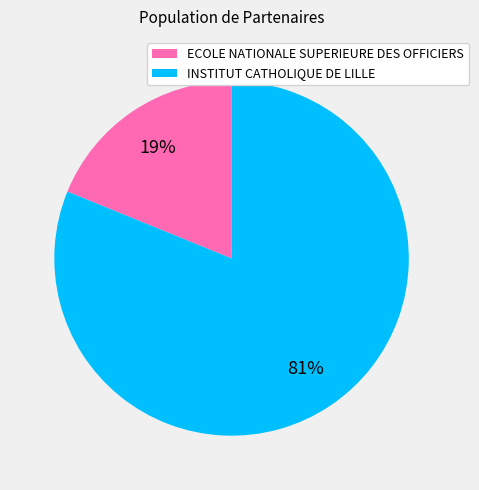

To the nearest percent, what is the difference between the INSTITUT CATHOLIQUE DE LILLE and ECOLE NATIONALE SUPERIEURE DES OFFICIERS slice percentages?

62%